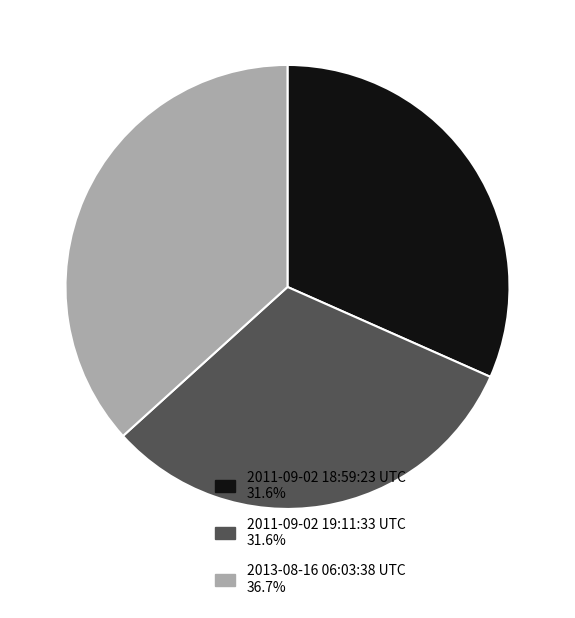

Is there any slice that represents more than half of the pie?

No